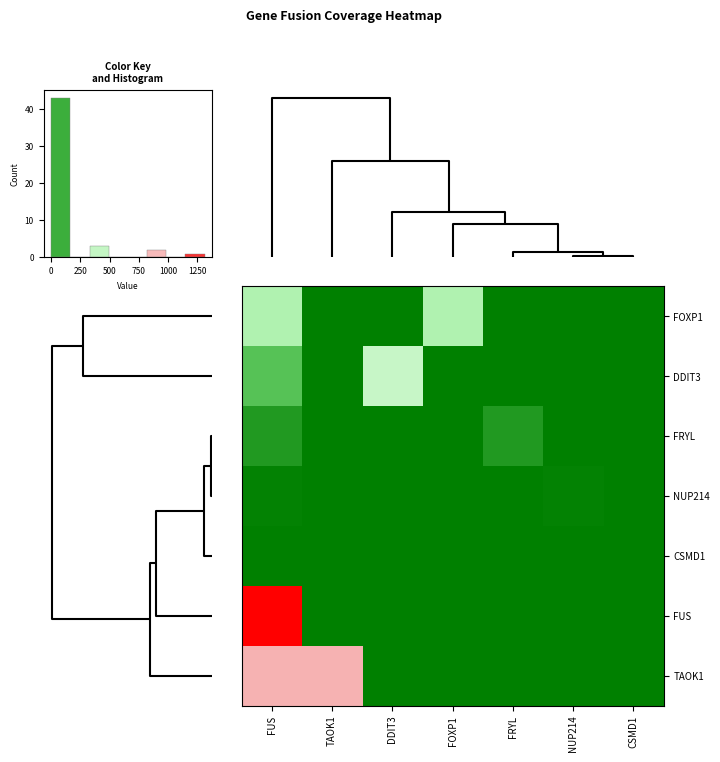

What is the total value across all series at 5?

929